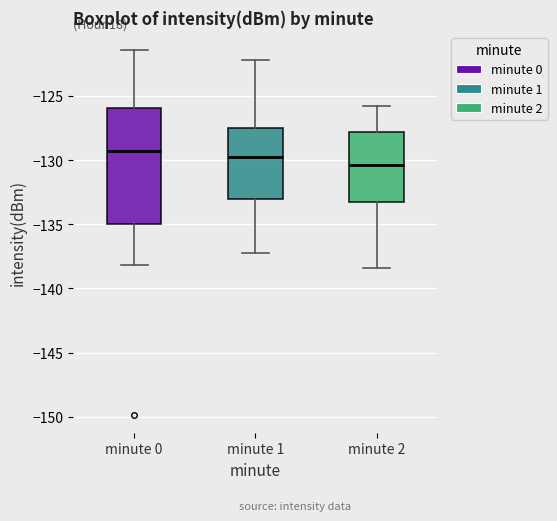

Where is the upper edge of the box for minute 1 on the y-axis? The values are not printed on the chart, so give them approximately, as read against the axis.

-127.5